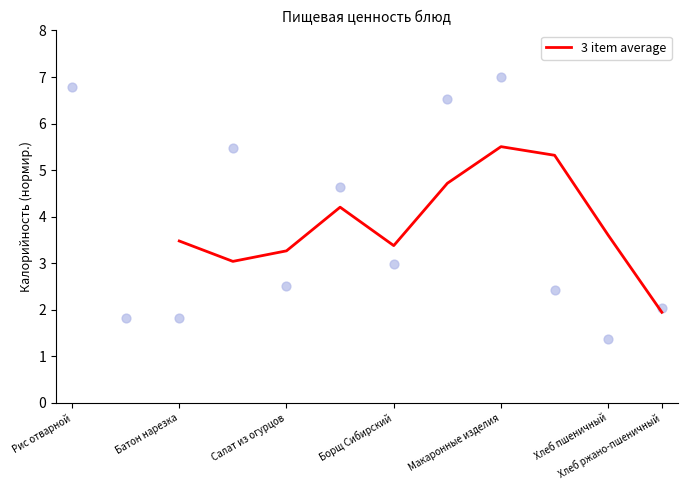

The value of 3 item average at Хлеб пшеничный is 3.6. True or false?

True